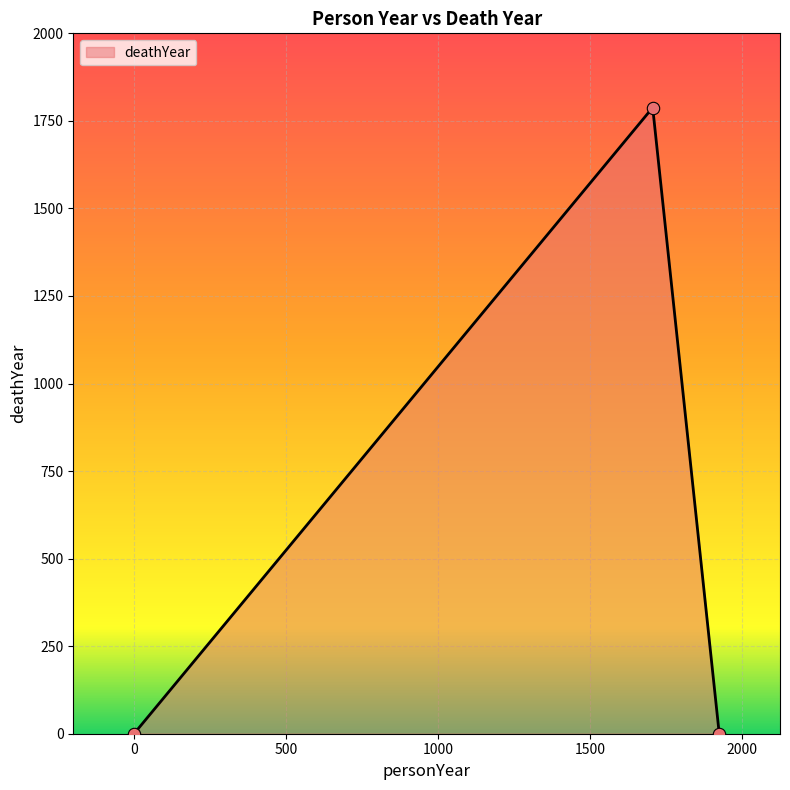

What is the greatest value displayed?

1788